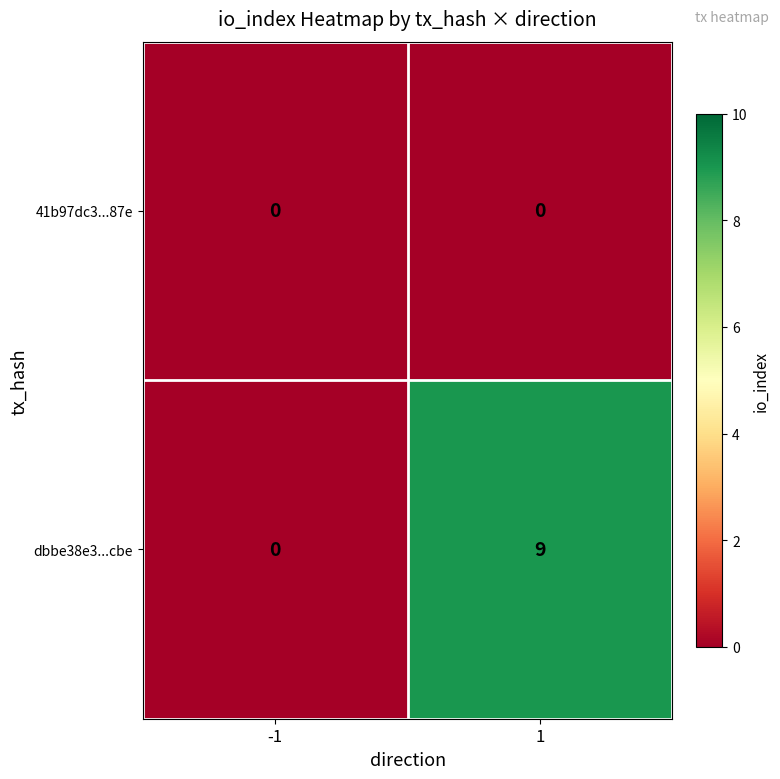

Count the number of categories in the chart.

2